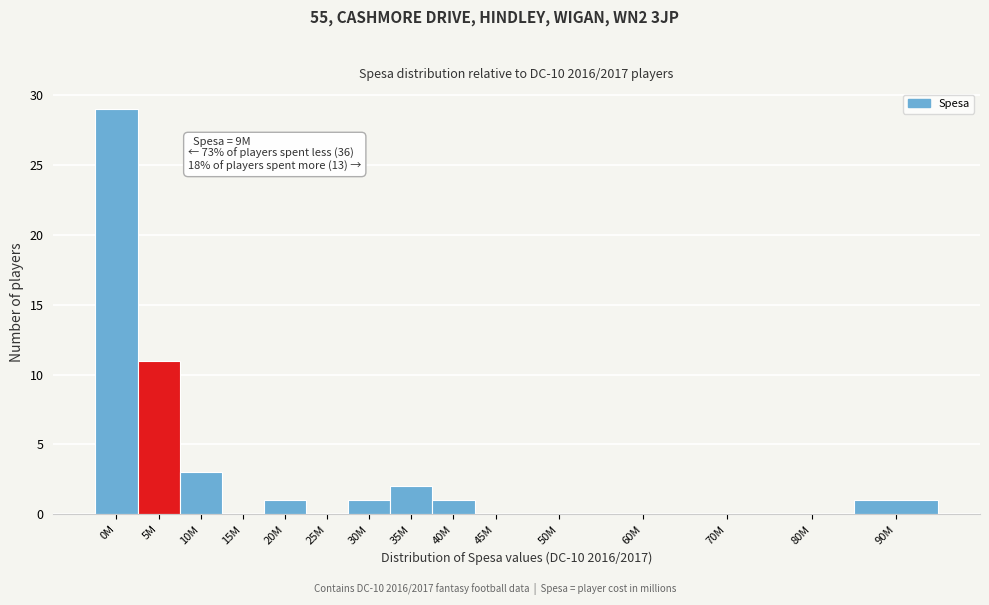

Reading left to right, transcribe all the data shown in this chart.

0M=29	5M=11	10M=3	15M=0	20M=1	25M=0	30M=1	35M=2	40M=1	45M=0	50M=0	60M=0	70M=0	80M=0	90M=1